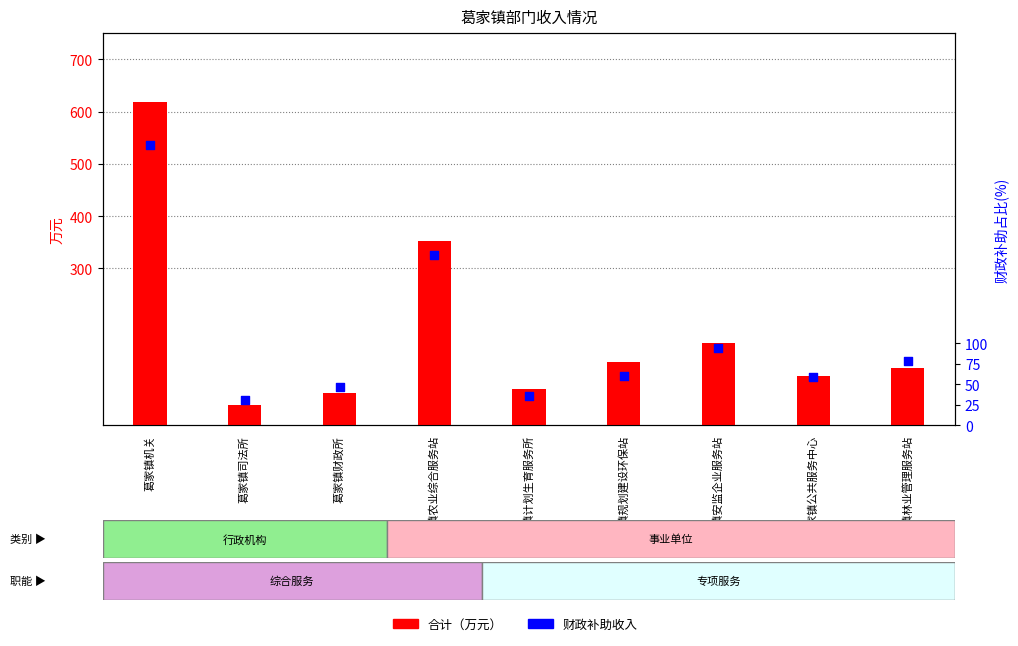

Which series reaches the minimum Y coordinate?

财政补助收入